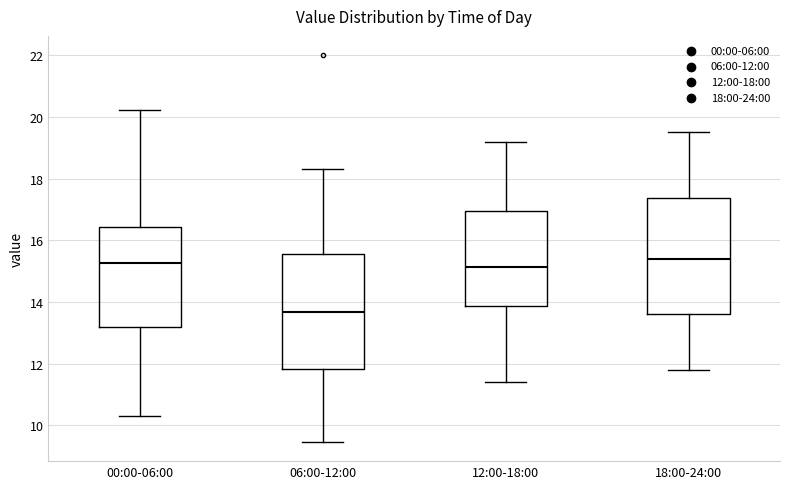

Where is the upper edge of the box for 06:00-12:00 on the y-axis? The values are not printed on the chart, so give them approximately, as read against the axis.

15.6